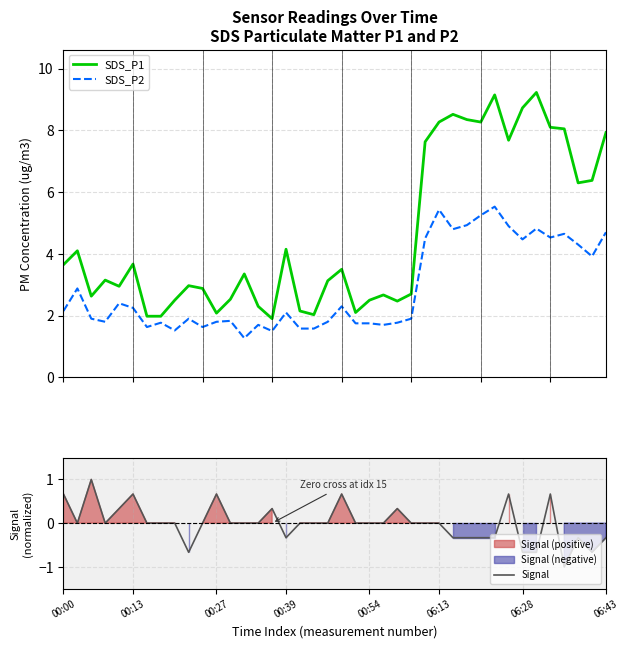

What is the maximum value for SDS_P1?

9.2